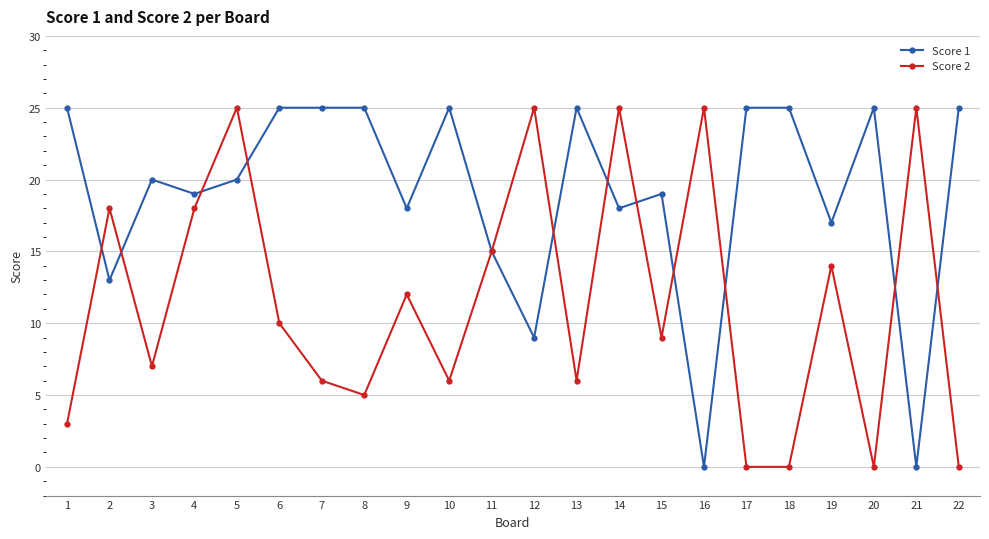

What is the average value of the Score 1 series?

19